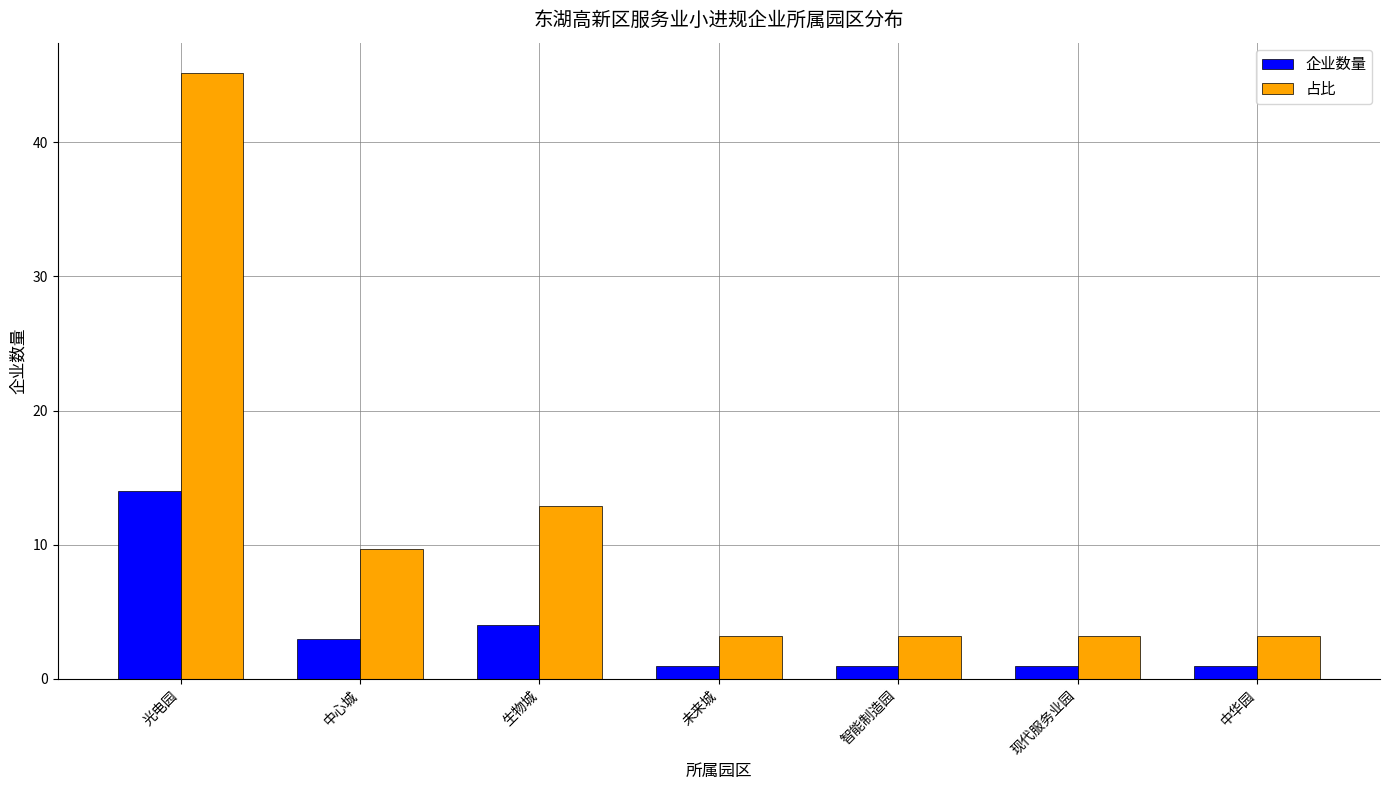

Reading left to right, list all the values displayed in this chart.

企业数量: 光电园=14.0	中心城=3.0	生物城=4.0	未来城=1.0	智能制造园=1.0	现代服务业园=1.0	中华园=1.0
占比: 光电园=45.2	中心城=9.7	生物城=12.9	未来城=3.2	智能制造园=3.2	现代服务业园=3.2	中华园=3.2